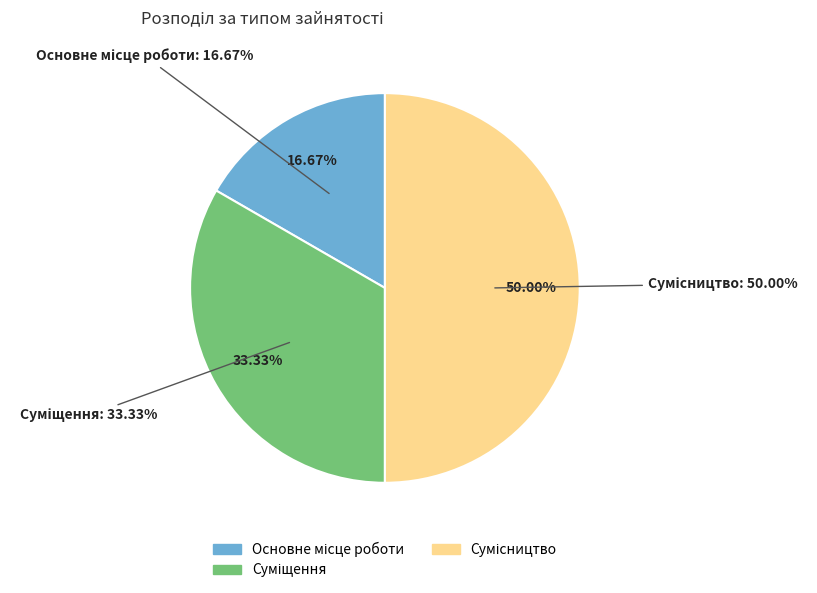

What percentage do Сумісництво and Основне місце роботи together represent?

66.7%